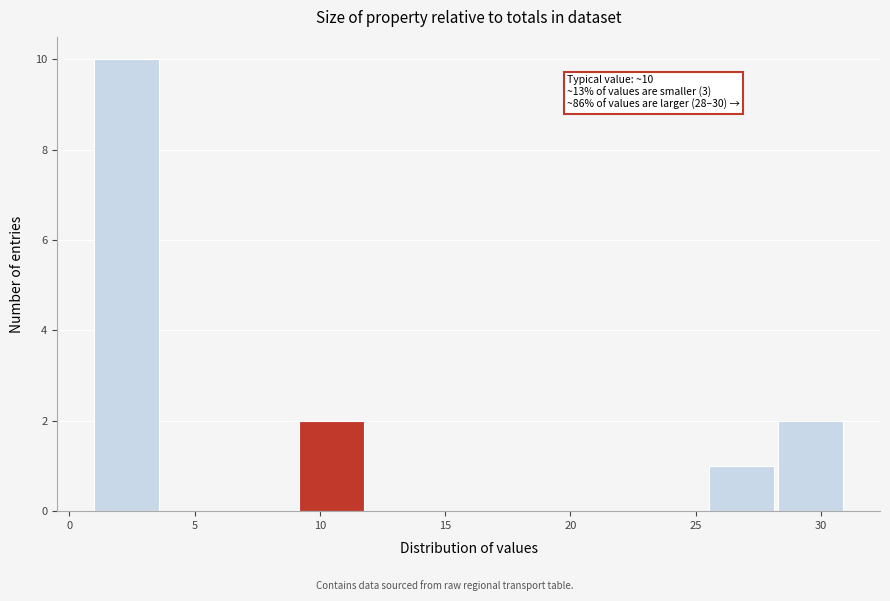

Over which range of the x-axis is the bar tallest?

1.0 to 3.5